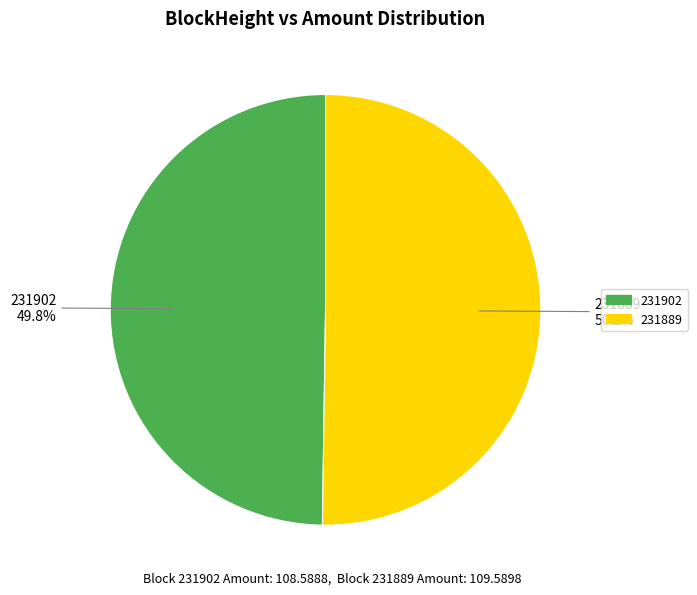

True or false: 231902 accounts for 11% of the total.

False